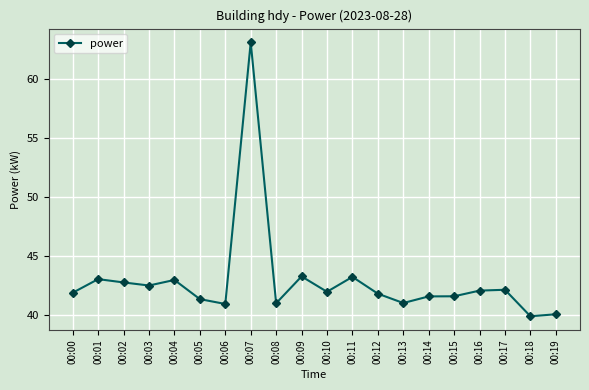

Between 00:10 and 00:09, which is larger?

00:09